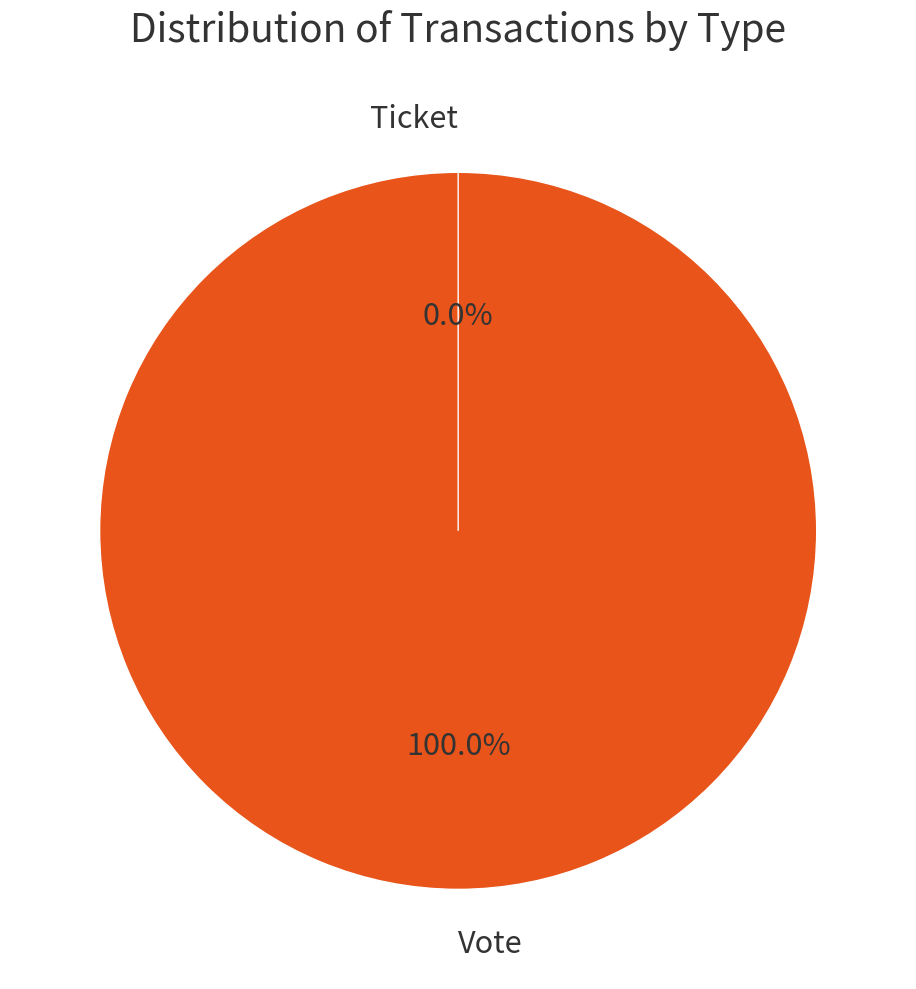

How many segments does this pie chart have?

2